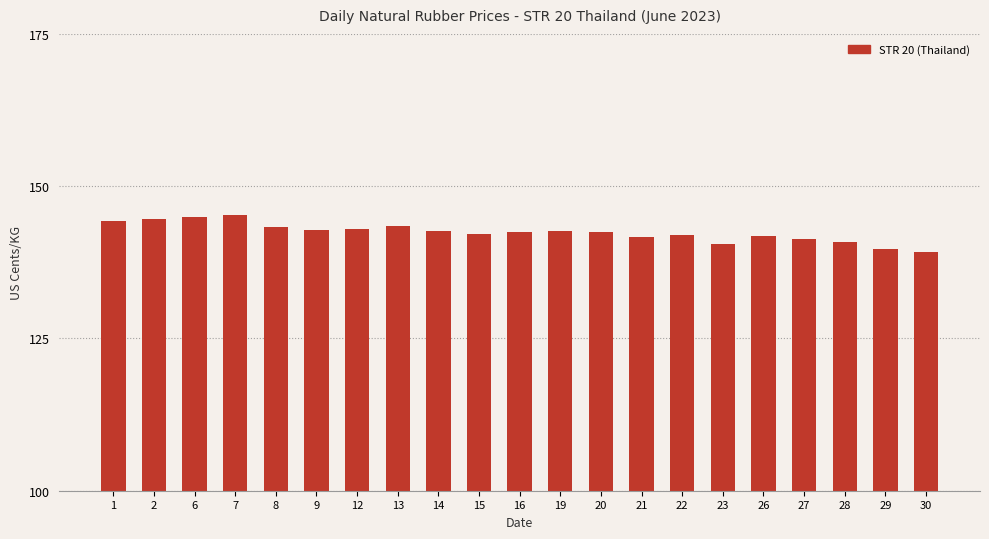

What is the ratio of the value at 15 to the value at 19?

1.0